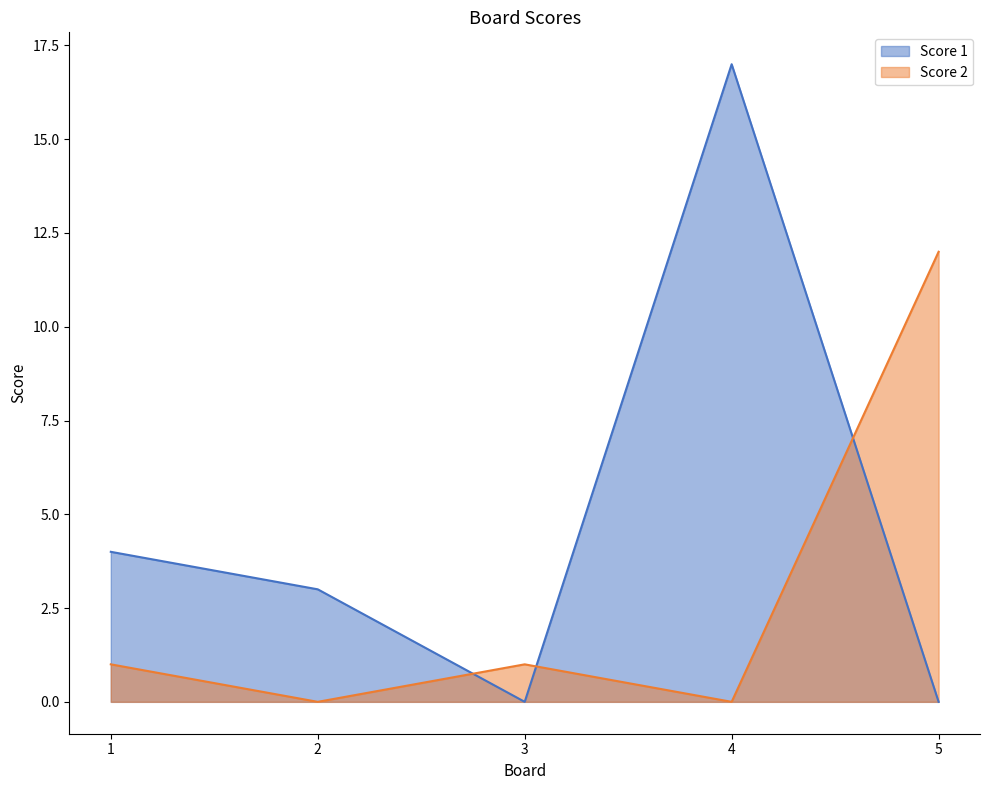

At which category is the sum across all series the highest?

4